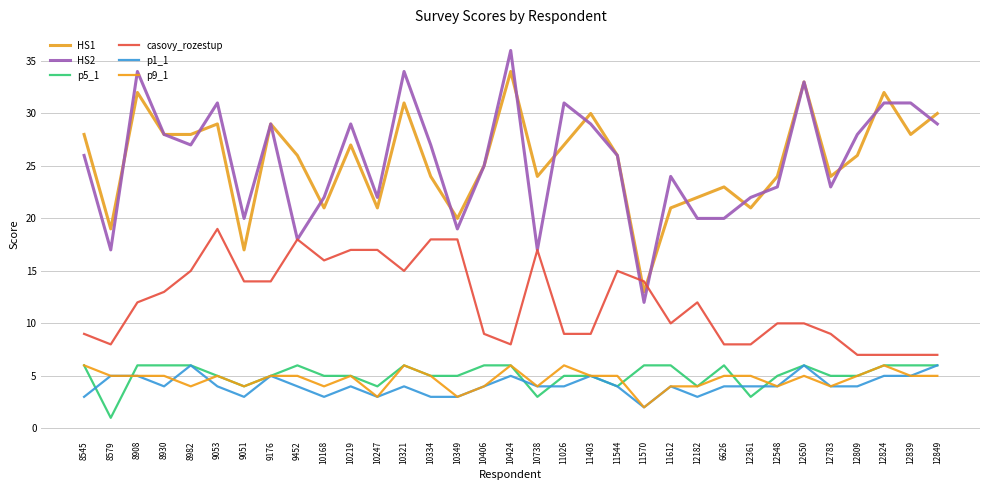

Which category has the highest value in the HS2 series?

10424